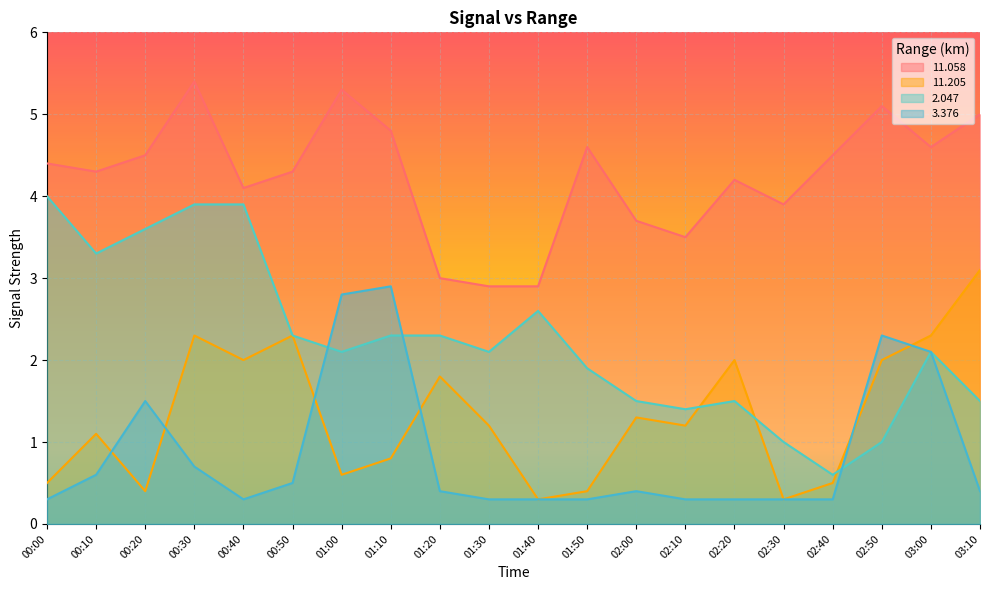

Between 01:50 and 03:10, which is larger?

03:10